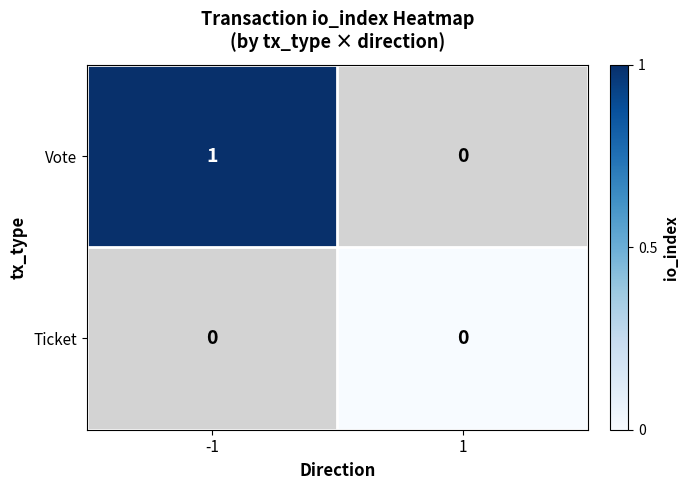

List the series in order of their overall mean, lowest first.

Ticket, Vote